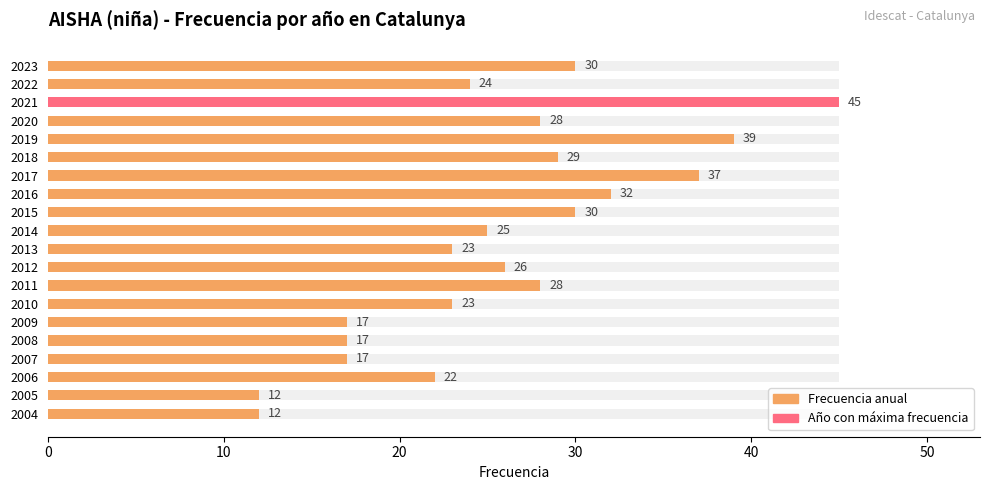

The value at 2010 is 23. True or false?

True